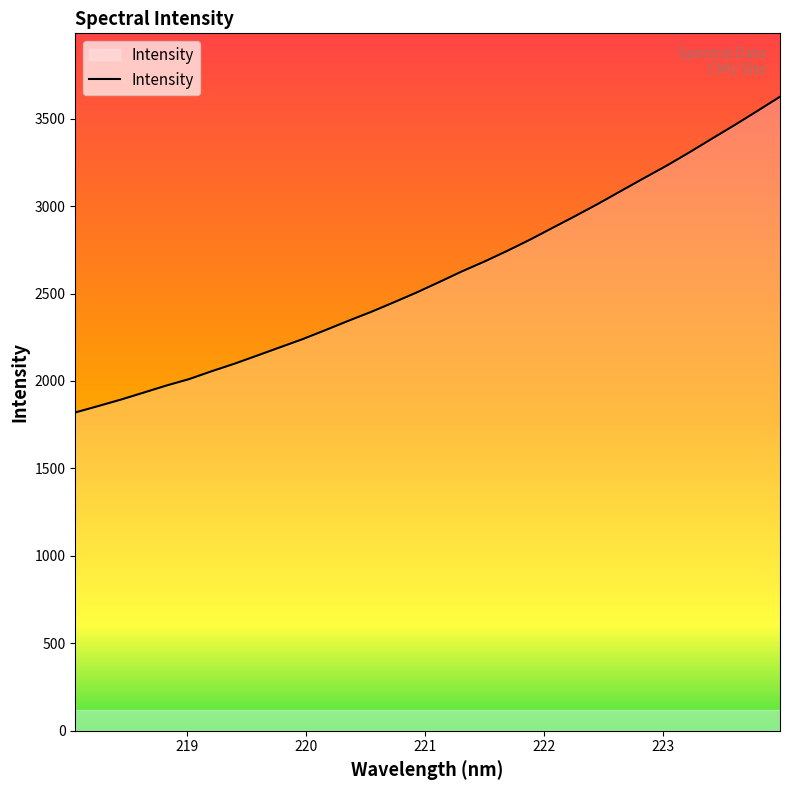

What is the greatest value displayed?

3625.2